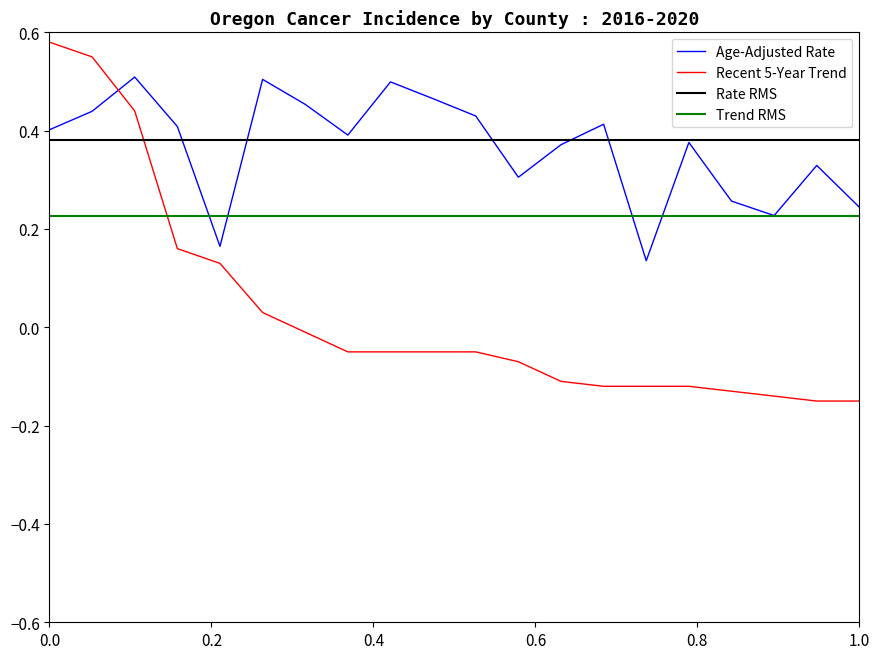

True or false: Age-Adjusted Rate and Recent 5-Year Trend intersect in this chart.

True